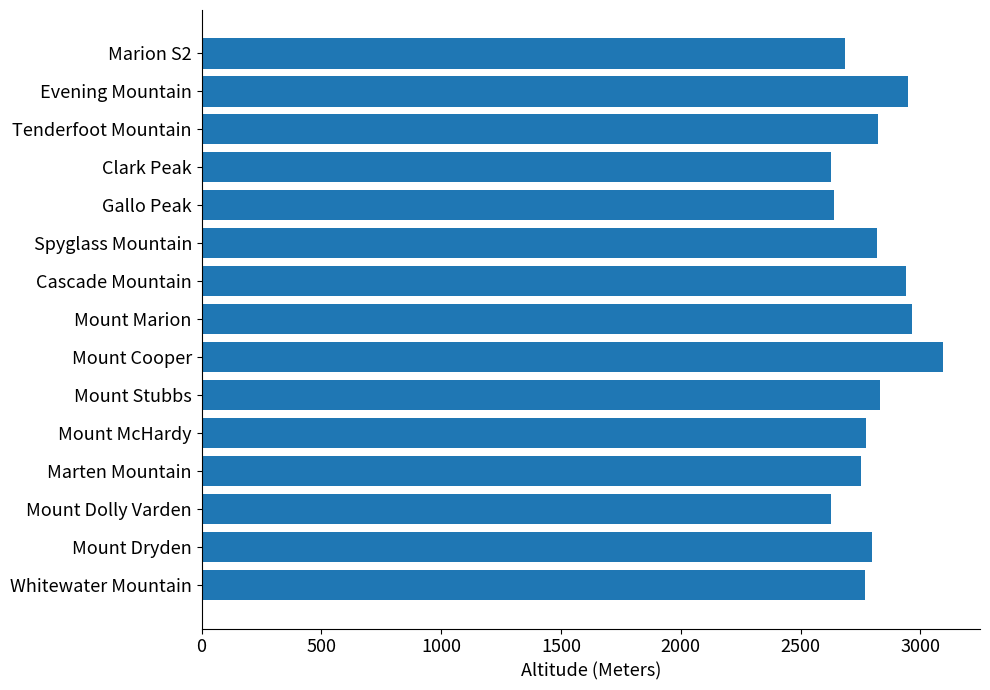

Is it true that the value at Mount Stubbs is 4251?

False